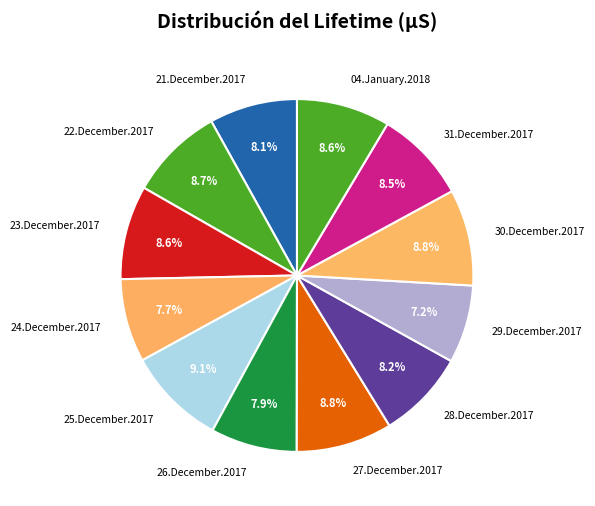

Count the number of slices in the pie.

12